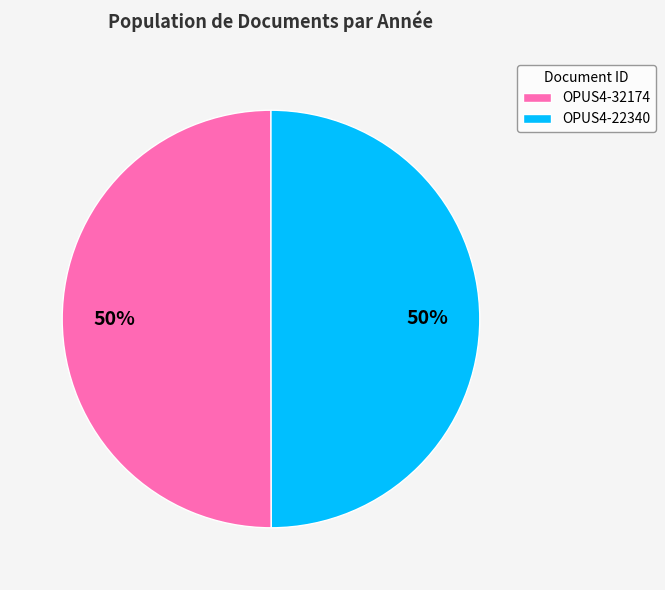

Count the number of slices in the pie.

2